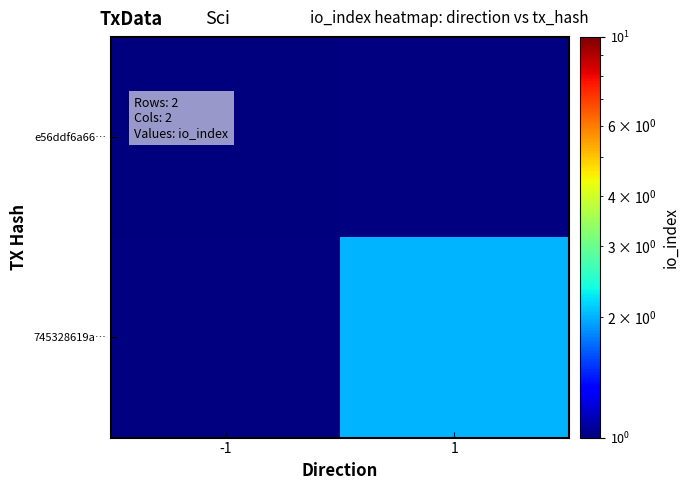

Reading left to right, transcribe all the data shown in this chart.

e56ddf6a66…: -1=1	1=0
745328619a…: -1=0	1=2